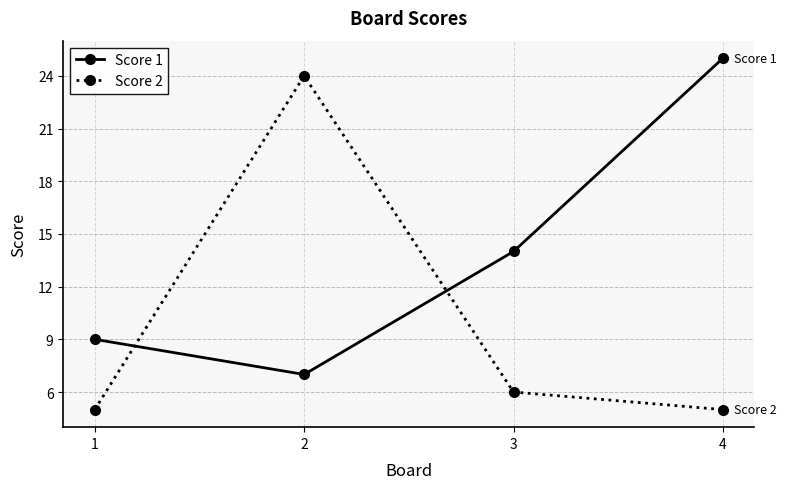

Which series has the largest range (max minus min)?

Score 2